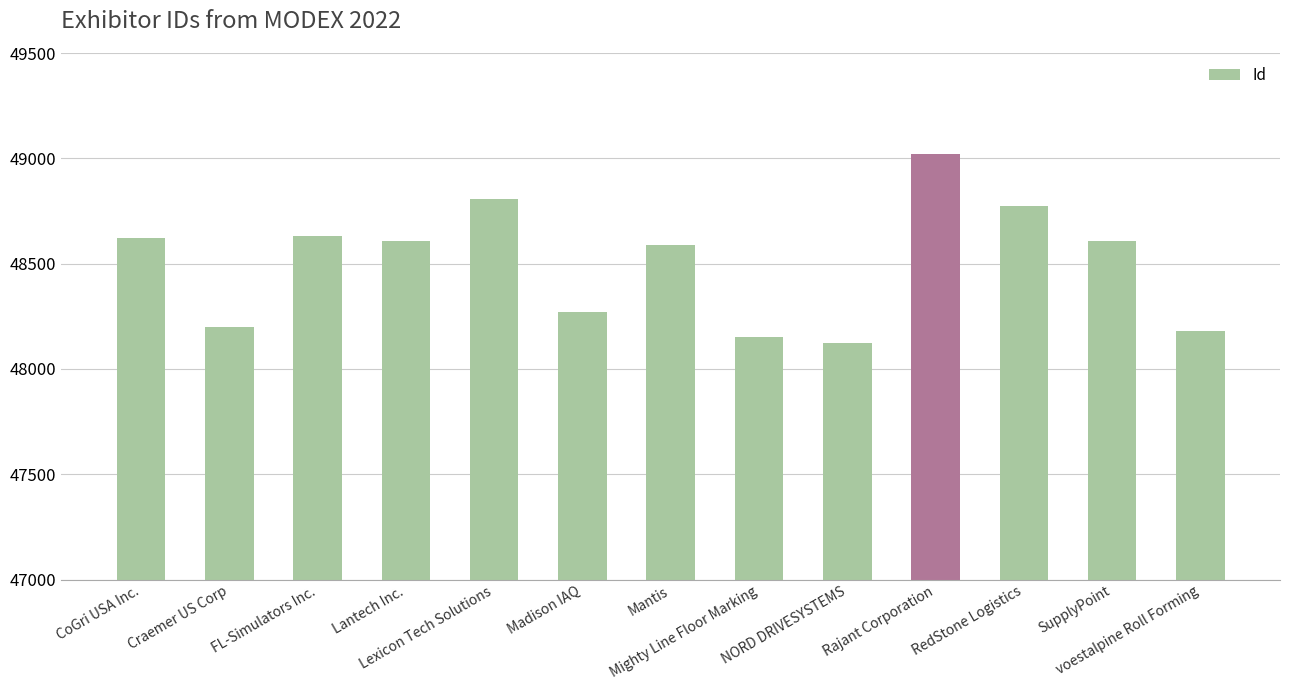

Which label corresponds to the smallest value in the chart?

NORD DRIVESYSTEMS